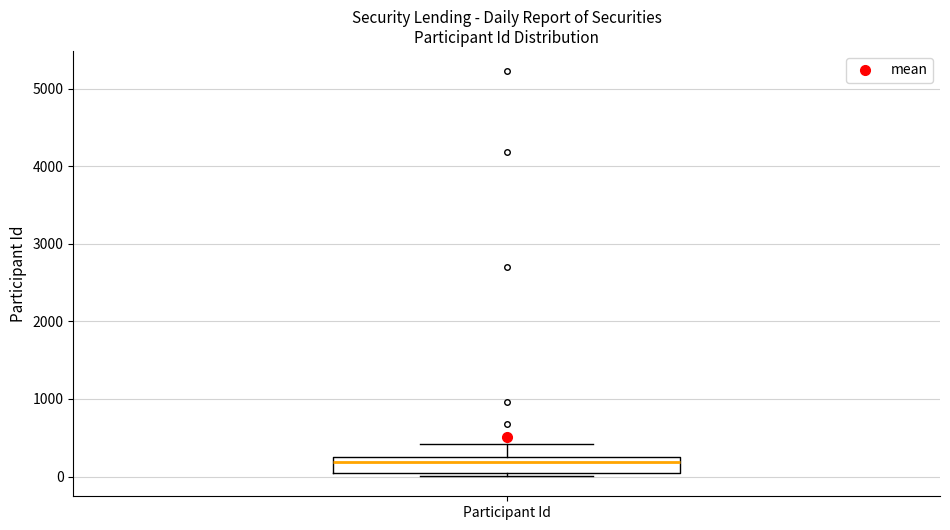

Where does the upper whisker of the box for Participant Id end on the y-axis? The values are not printed on the chart, so give them approximately, as read against the axis.

400